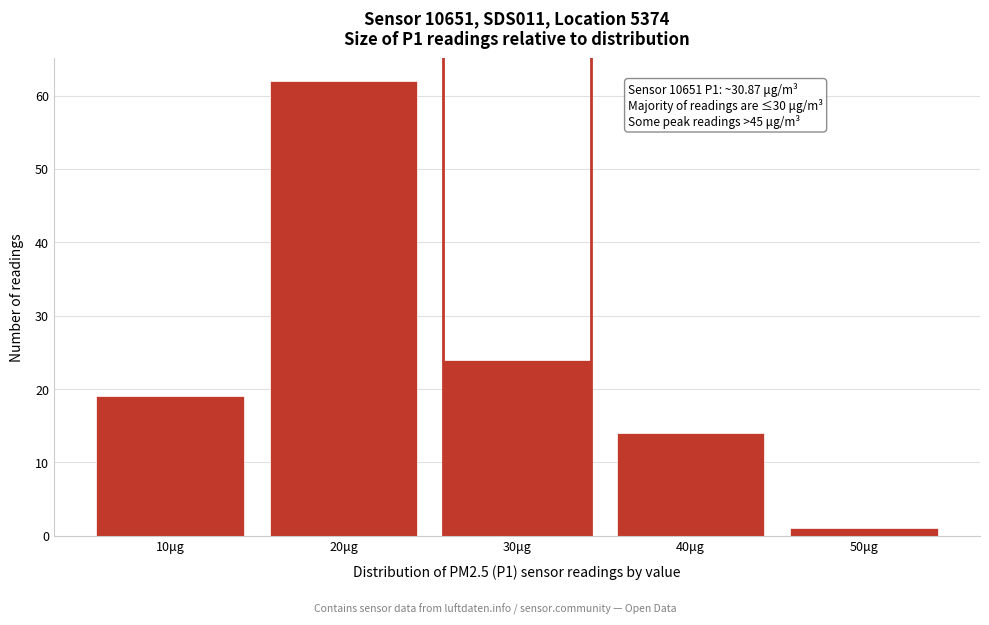

Reading left to right, transcribe all the data shown in this chart.

10μg=19	20μg=62	30μg=24	40μg=14	50μg=1